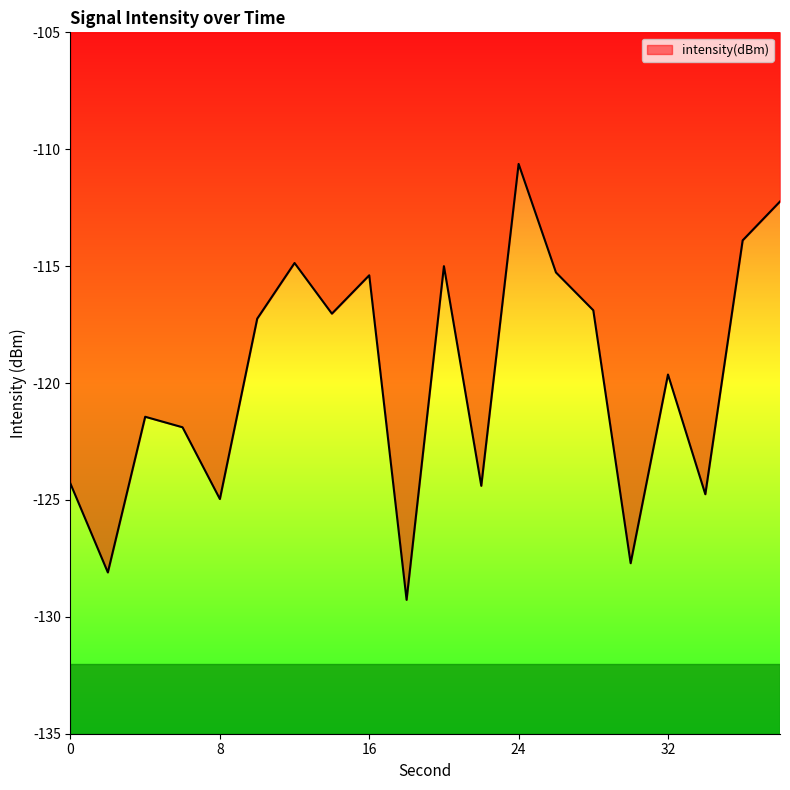

What is the maximum value shown in the chart?

-110.6